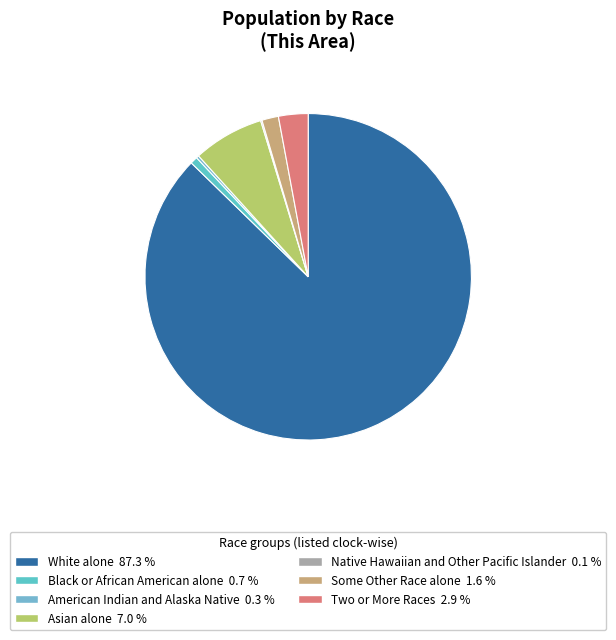

How many segments does this pie chart have?

7